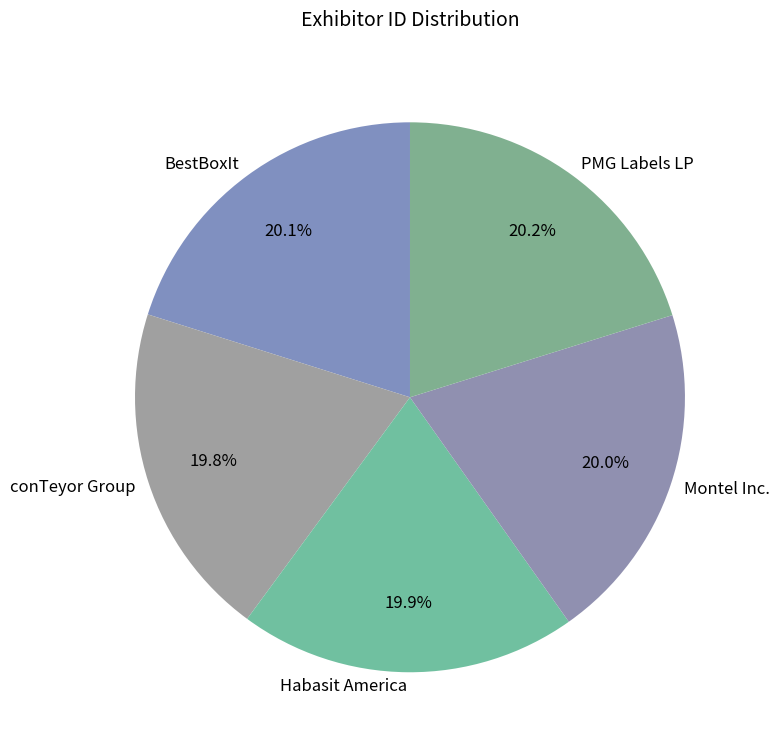

To the nearest percent, what portion does Montel Inc. represent?

20%